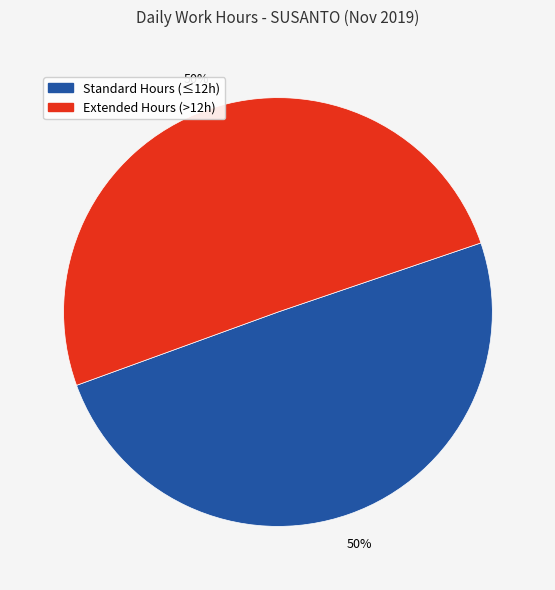

To the nearest percent, what is the average slice percentage?

50%